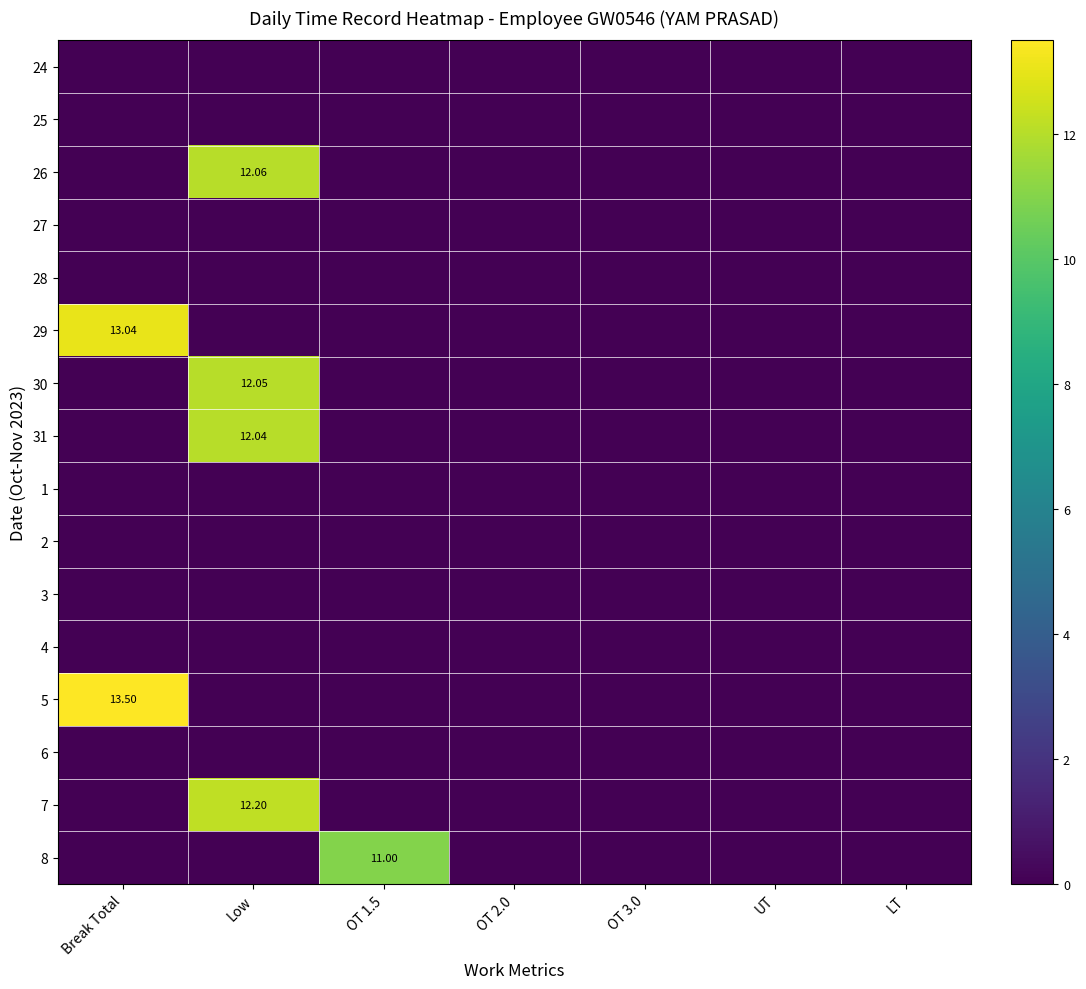

At how many categories does at least one series exceed 12?

2